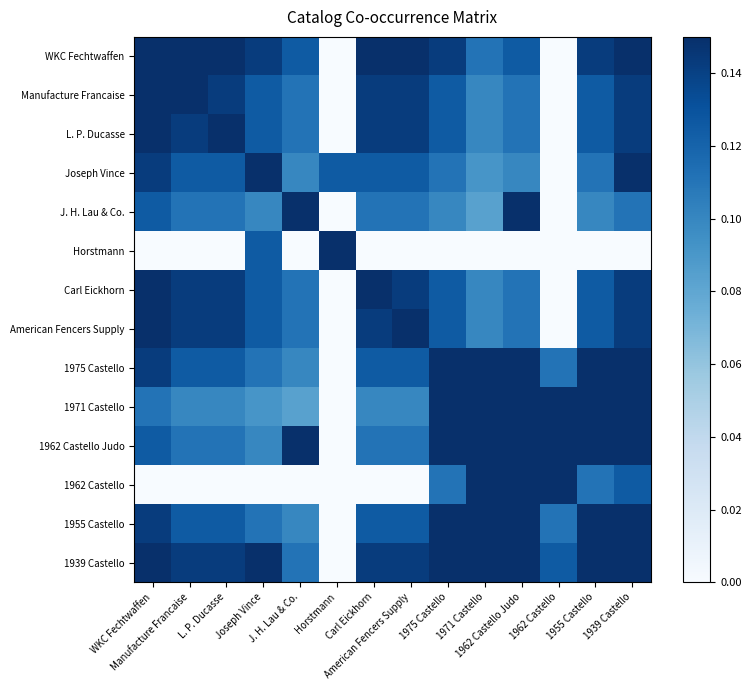

How many distinct data groups are displayed?

14